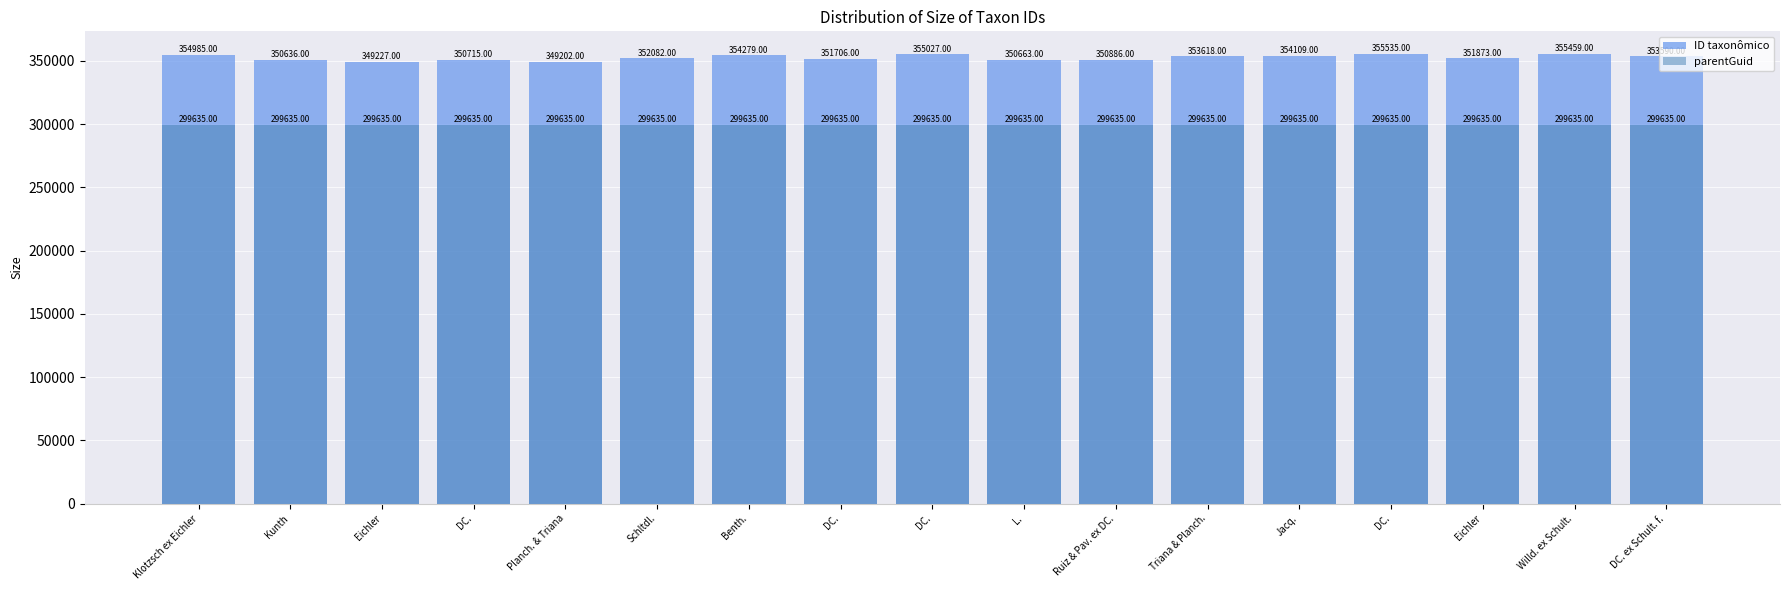

What is the minimum value shown in the chart?

299635